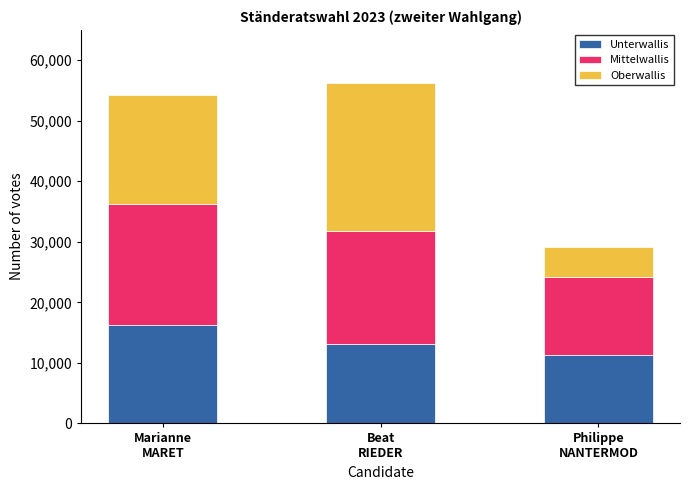

What is the highest value of the Unterwallis series?

16262